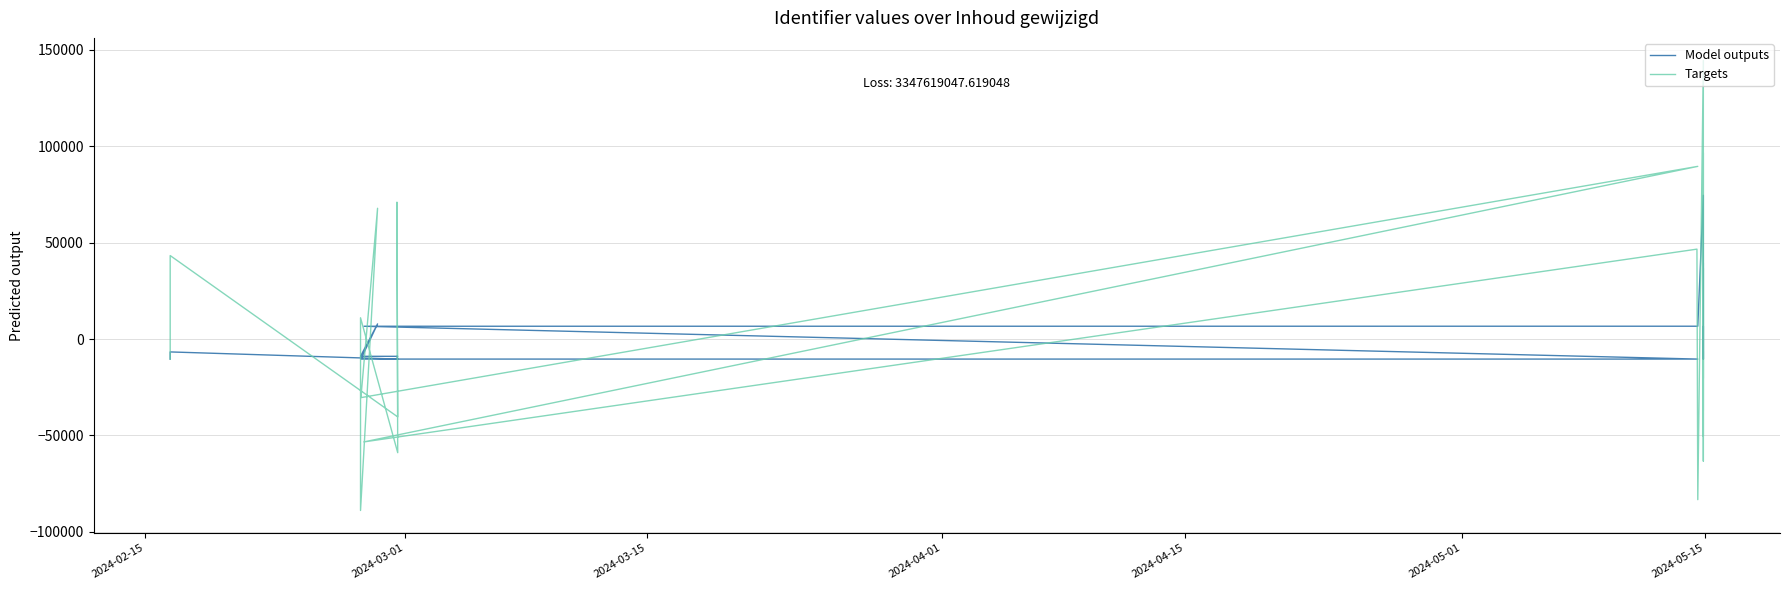

What is the difference between the Targets values at 2024-03-01 and 2024-04-01?

27713.0